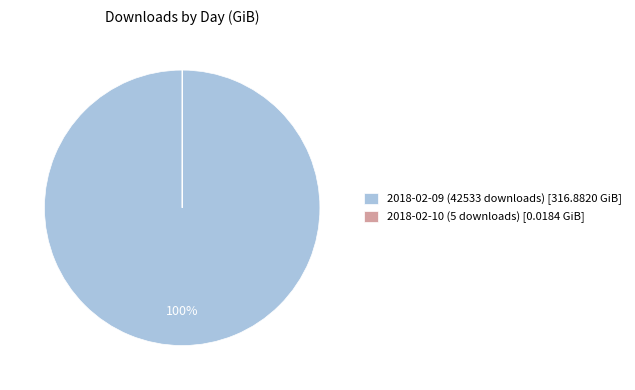

The 2018-02-09 (42533 downloads) [316.8820 GiB] slice represents 100% of the pie. True or false?

True